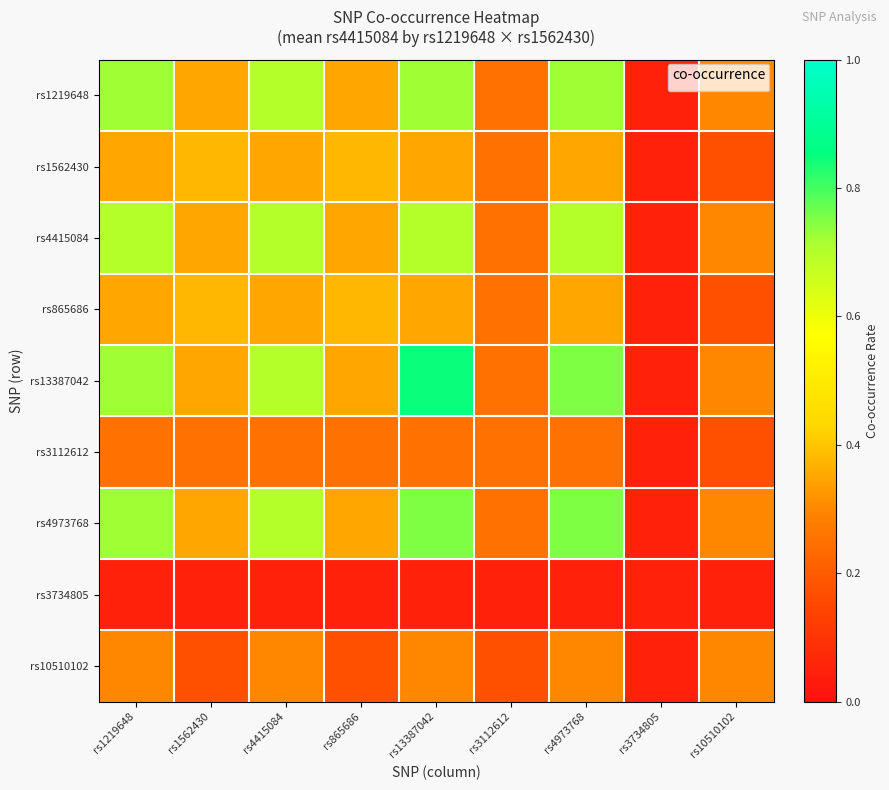

Reading right to left, extract all data points from this chart.

rs1219648: rs10510102=0.3	rs3734805=0.1	rs4973768=0.7	rs3112612=0.2	rs13387042=0.7	rs865686=0.3	rs4415084=0.7	rs1562430=0.3	rs1219648=0.7
rs1562430: rs10510102=0.2	rs3734805=0.1	rs4973768=0.3	rs3112612=0.2	rs13387042=0.3	rs865686=0.4	rs4415084=0.3	rs1562430=0.4	rs1219648=0.3
rs4415084: rs10510102=0.3	rs3734805=0.1	rs4973768=0.7	rs3112612=0.2	rs13387042=0.7	rs865686=0.3	rs4415084=0.7	rs1562430=0.3	rs1219648=0.7
rs865686: rs10510102=0.2	rs3734805=0.1	rs4973768=0.3	rs3112612=0.2	rs13387042=0.3	rs865686=0.4	rs4415084=0.3	rs1562430=0.4	rs1219648=0.3
rs13387042: rs10510102=0.3	rs3734805=0.1	rs4973768=0.8	rs3112612=0.2	rs13387042=0.8	rs865686=0.3	rs4415084=0.7	rs1562430=0.3	rs1219648=0.7
rs3112612: rs10510102=0.2	rs3734805=0.1	rs4973768=0.2	rs3112612=0.2	rs13387042=0.2	rs865686=0.2	rs4415084=0.2	rs1562430=0.2	rs1219648=0.2
rs4973768: rs10510102=0.3	rs3734805=0.1	rs4973768=0.8	rs3112612=0.2	rs13387042=0.8	rs865686=0.3	rs4415084=0.7	rs1562430=0.3	rs1219648=0.7
rs3734805: rs10510102=0.1	rs3734805=0.1	rs4973768=0.1	rs3112612=0.1	rs13387042=0.1	rs865686=0.1	rs4415084=0.1	rs1562430=0.1	rs1219648=0.1
rs10510102: rs10510102=0.3	rs3734805=0.1	rs4973768=0.3	rs3112612=0.2	rs13387042=0.3	rs865686=0.2	rs4415084=0.3	rs1562430=0.2	rs1219648=0.3